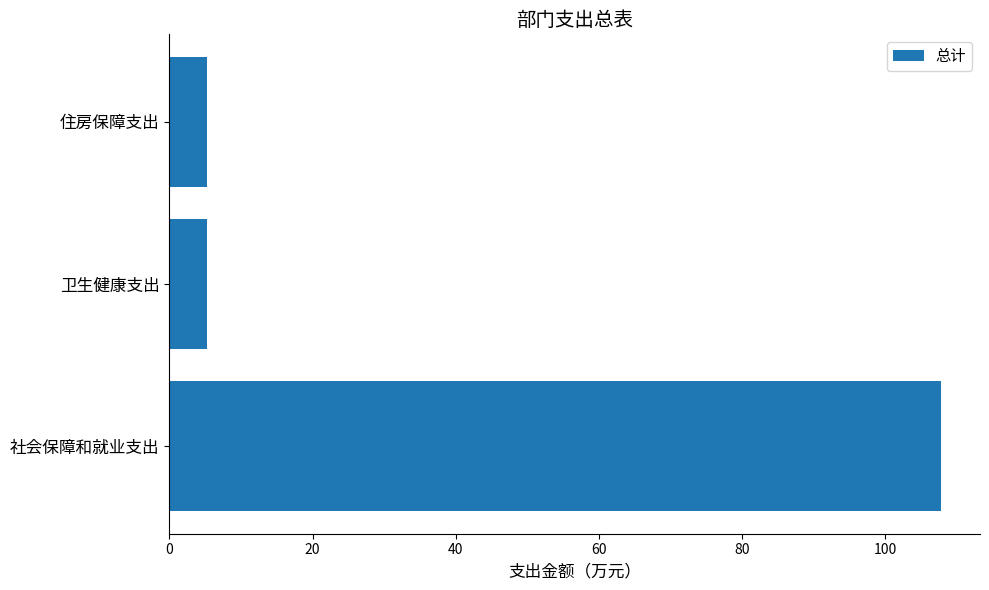

The chart shows a value of 5.2 at 卫生健康支出. True or false?

True